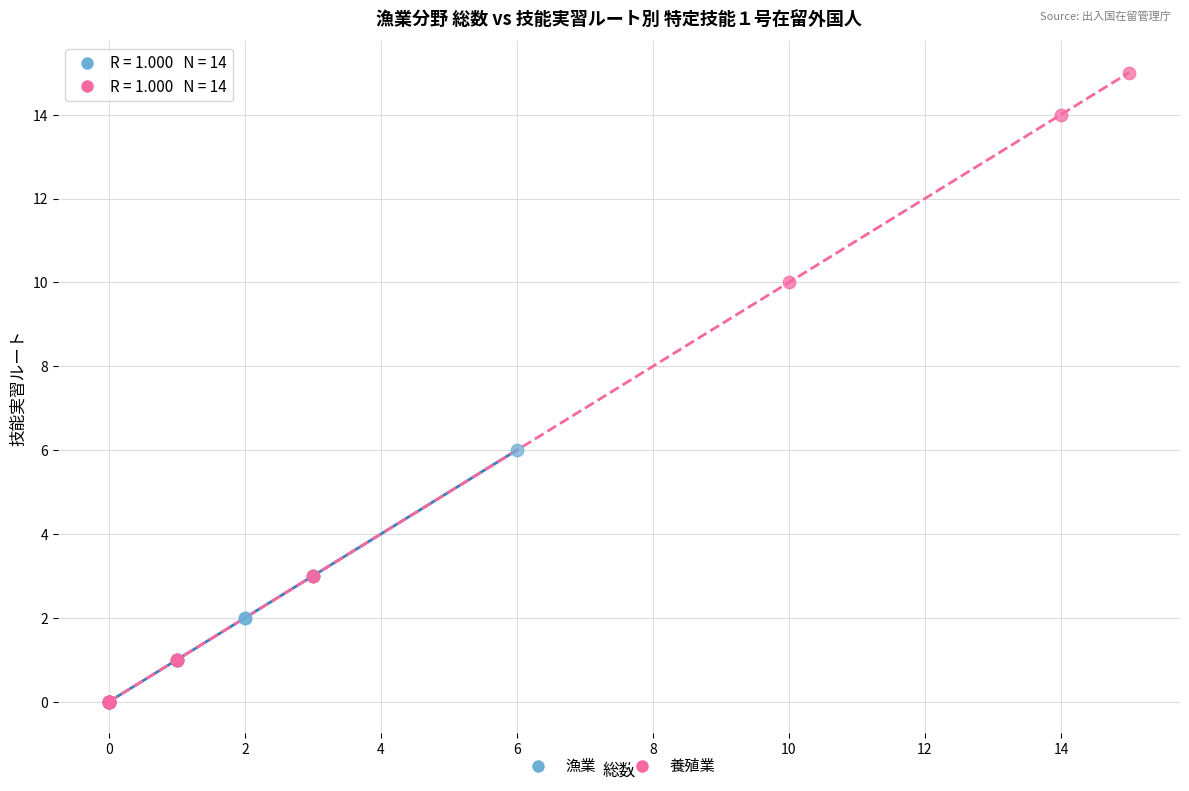

Which series has the widest spread of Y values?

養殖業